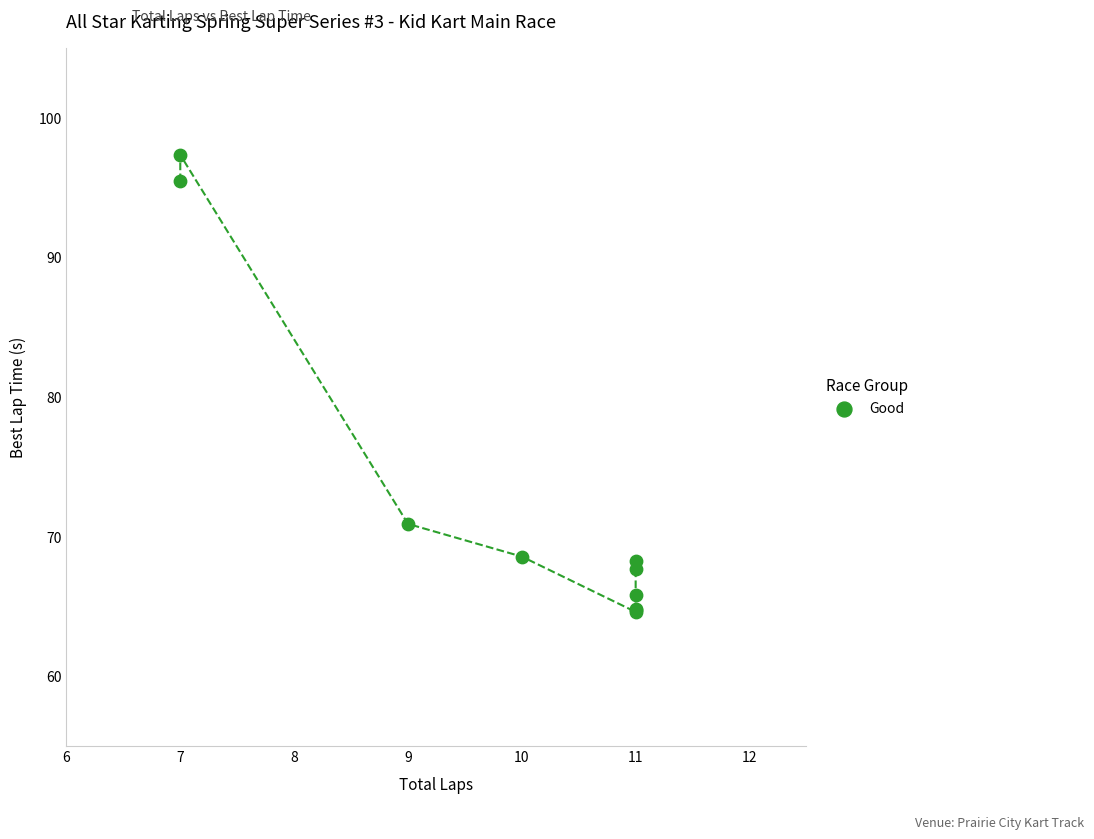

What Y value in the scatter plot is closest to 80?

70.9